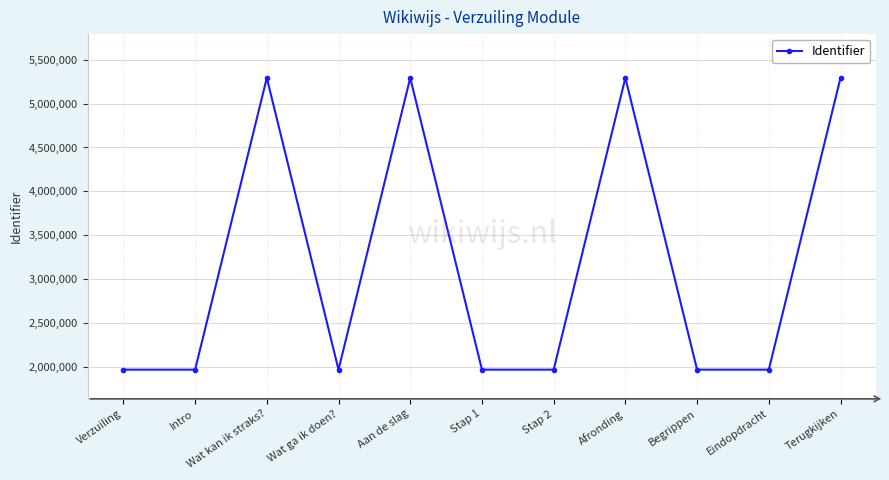

What is the difference between the values at Wat kan ik straks? and Verzuiling?

3325194